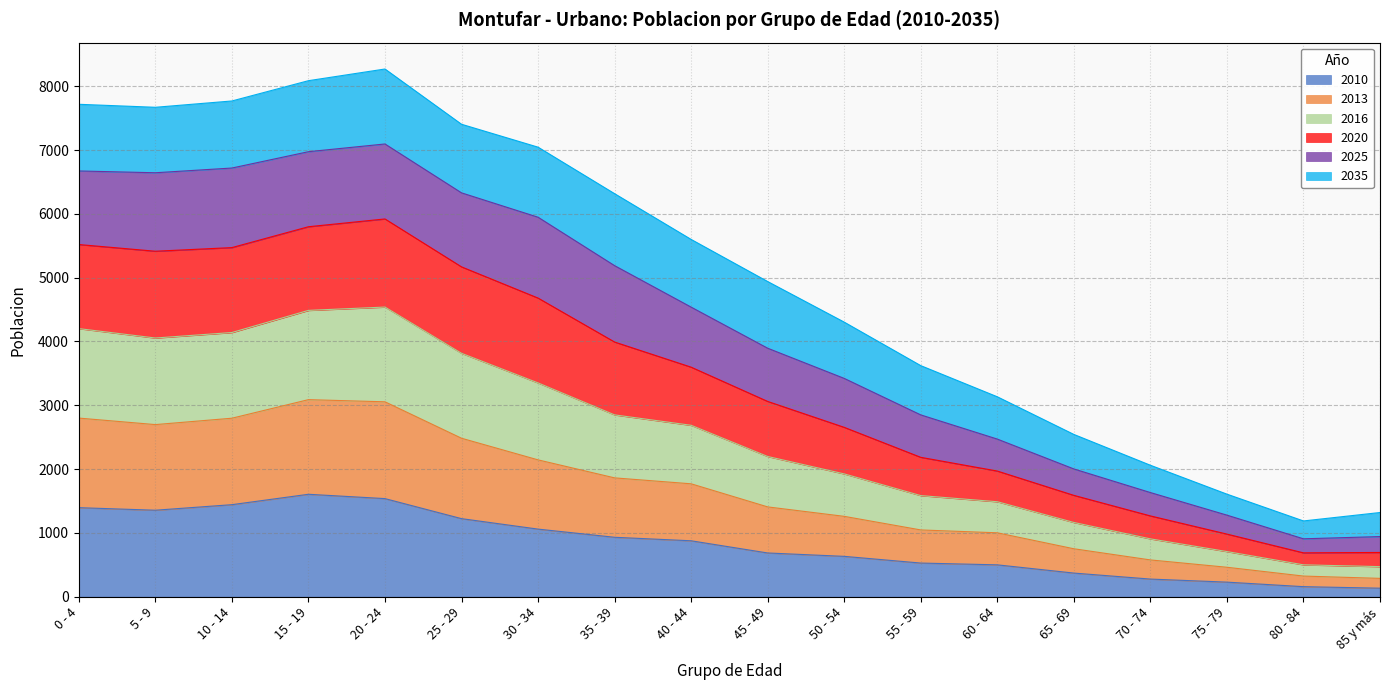

True or false: 2010 has more than 0 points higher than both neighbors.

True